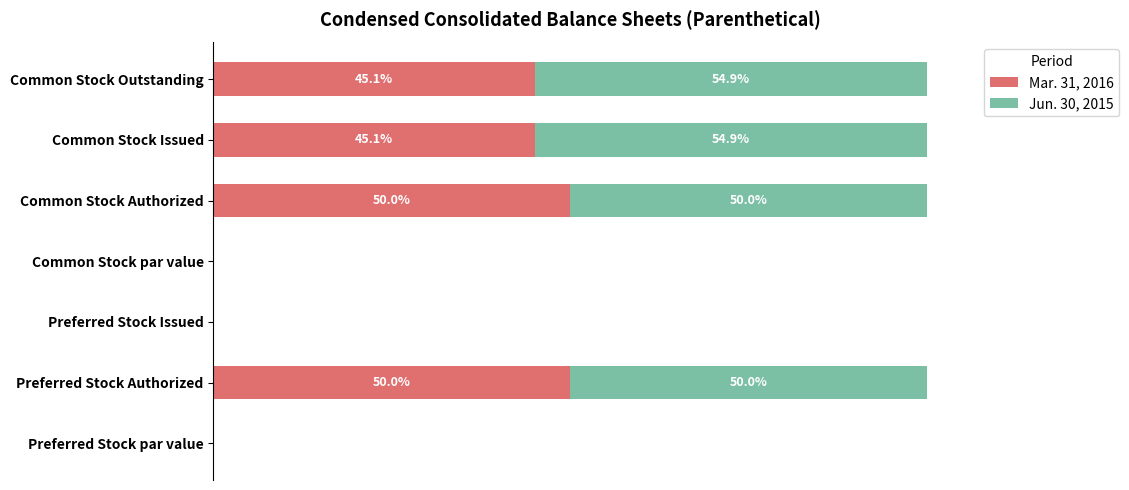

What is the average value of the Mar. 31, 2016 series?

27.2